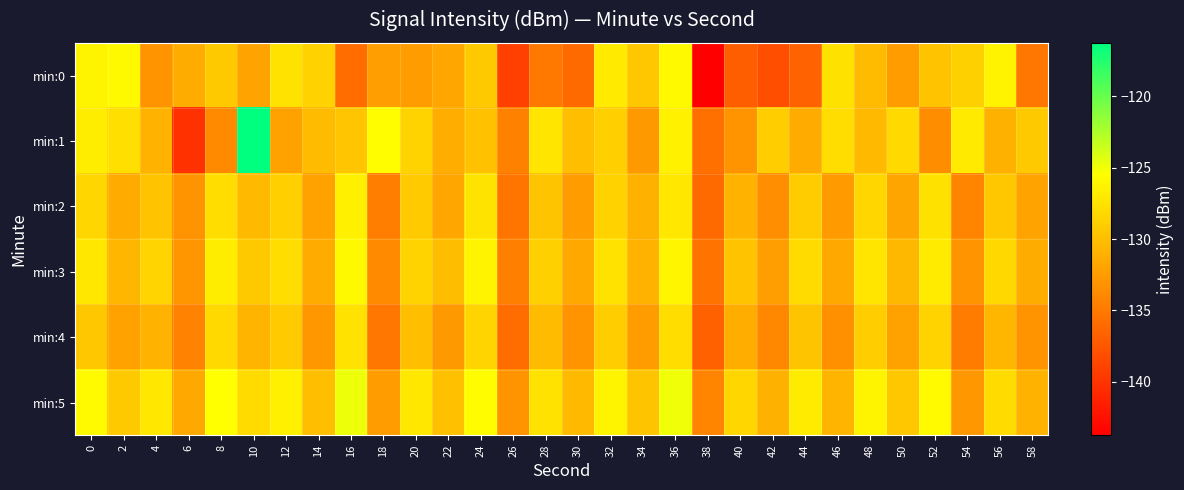

How many distinct data groups are displayed?

6